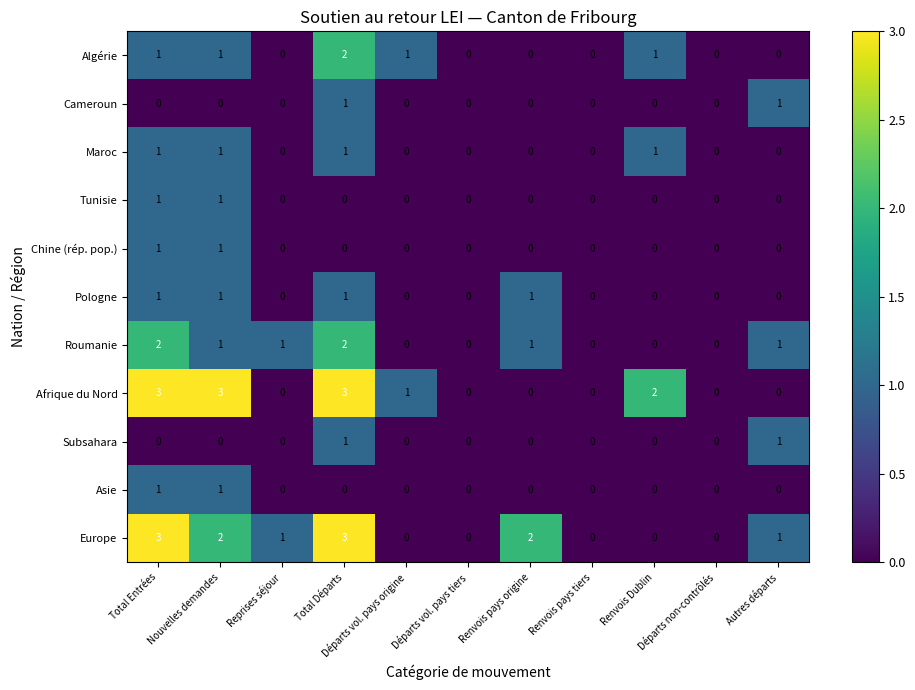

What is the greatest value displayed?

3